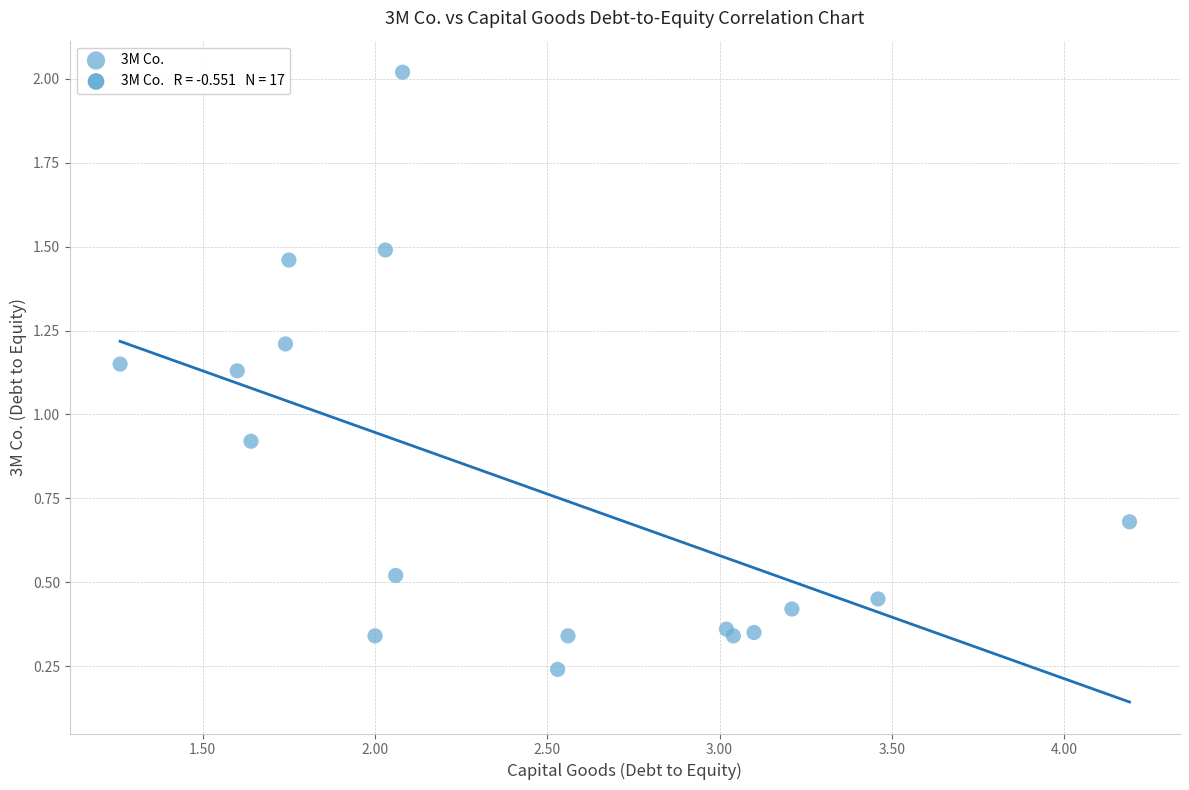

What Y value in the scatter plot is closest to 1?

0.9